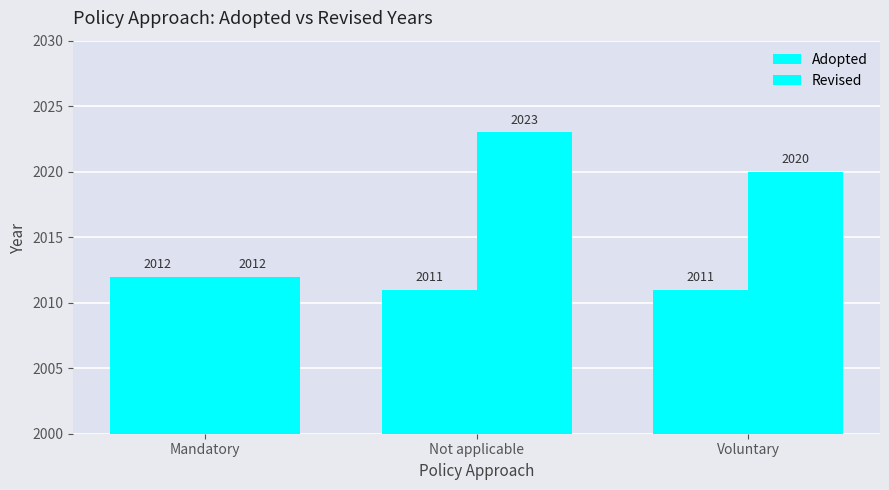

Are the bars grouped side by side (vs. stacked)?

Yes